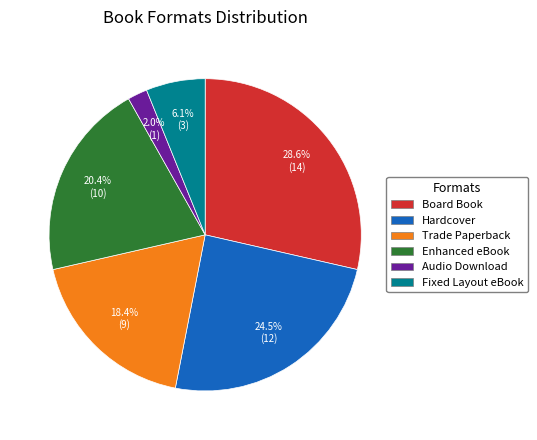

Which has a higher value, Audio Download or Hardcover?

Hardcover